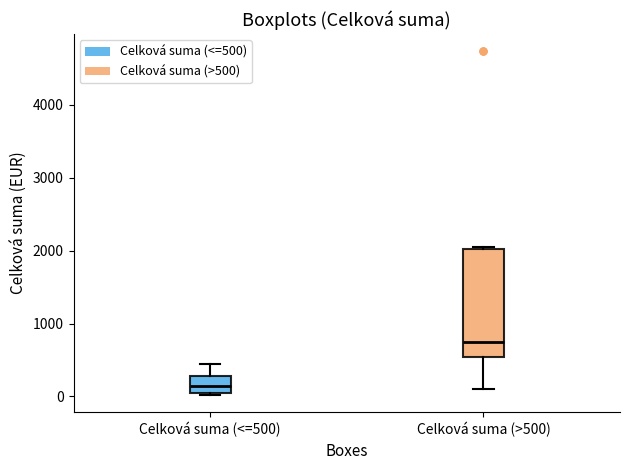

Which box is the tallest, from its lower edge to its upper edge?

Celková suma (>500)